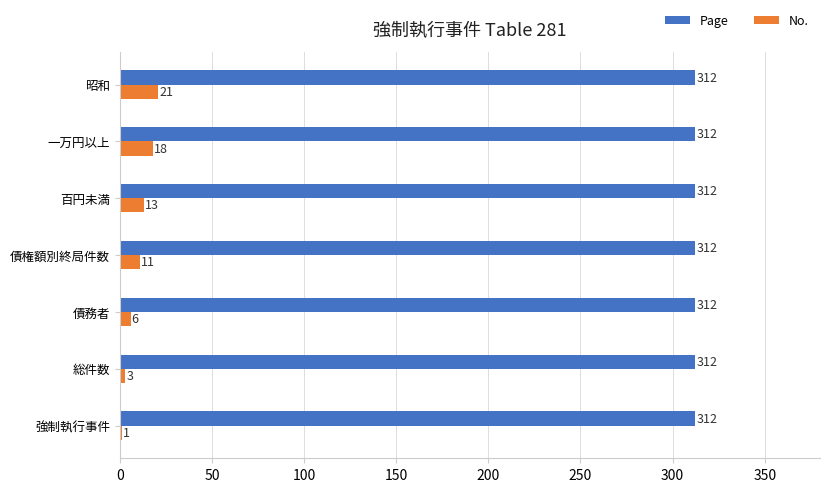

True or false: No. has a value of 18 at 一万円以上.

True